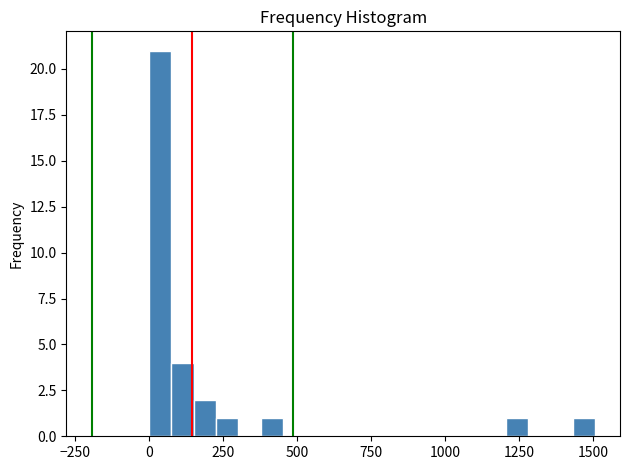

Around what value on the x-axis is the tallest bar? Give the approximate position of its centre, as read against the axis.

50